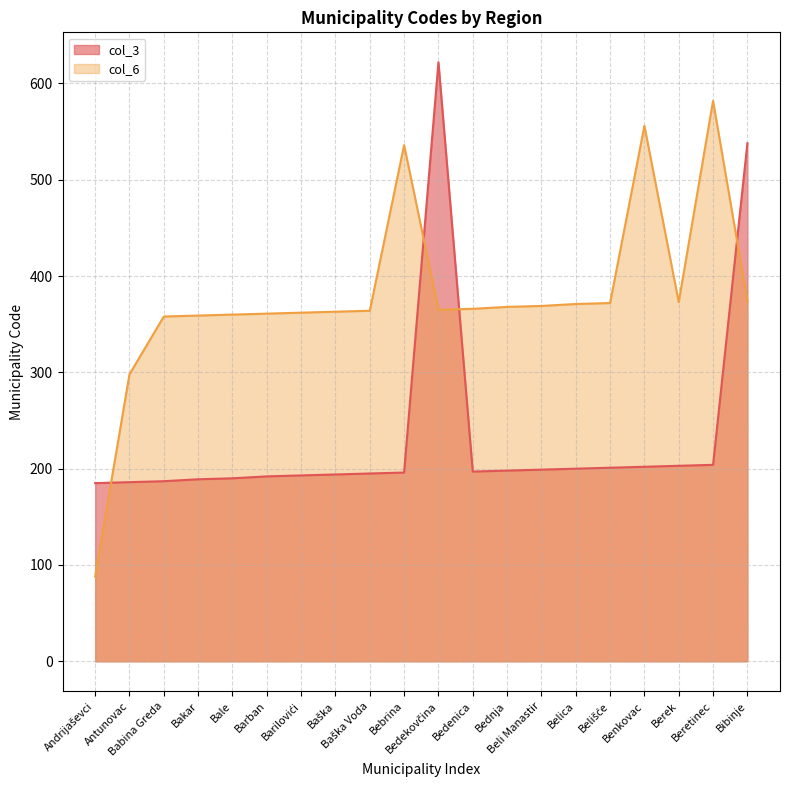

Count the number of data series in this chart.

2